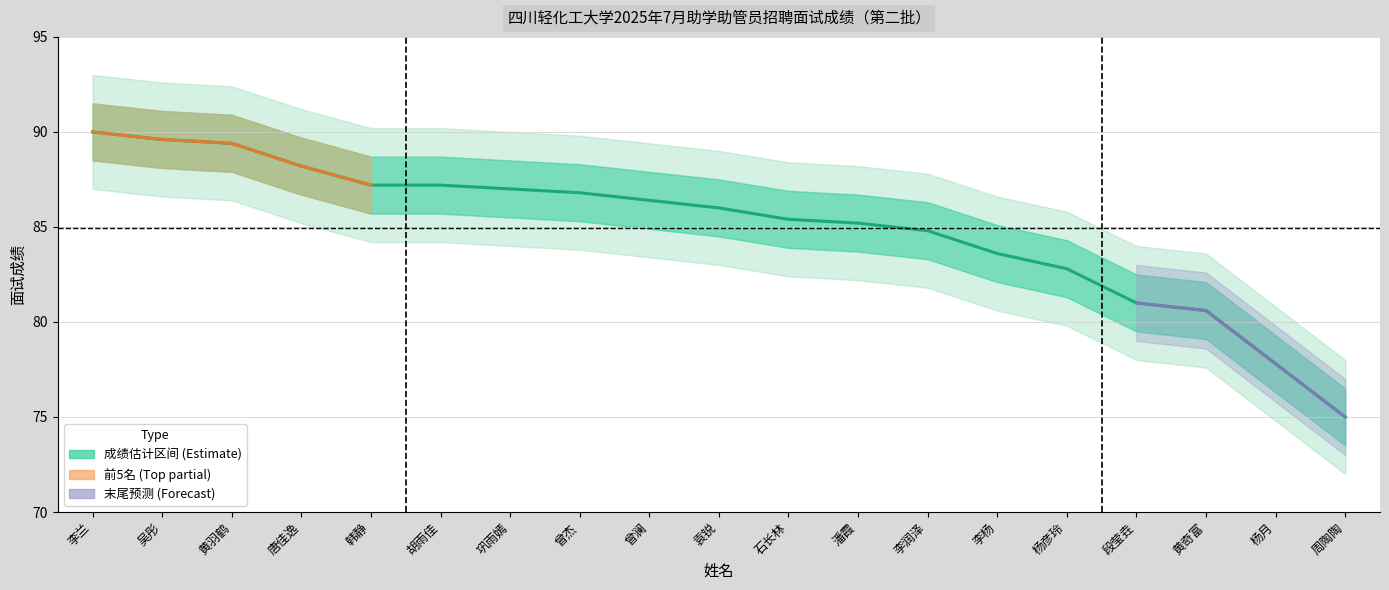

What is the sum of the values at 杨彦玲 and 周陶陶?

157.8